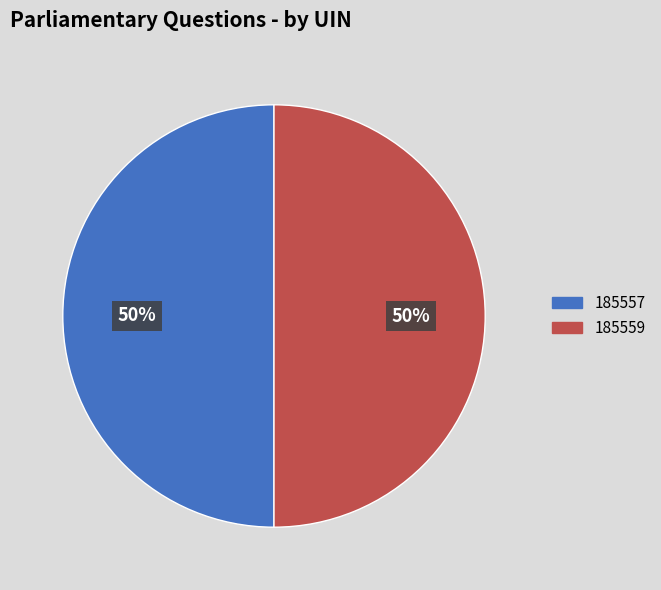

What is the ratio of the value at 185559 to the value at 185557?

1.0